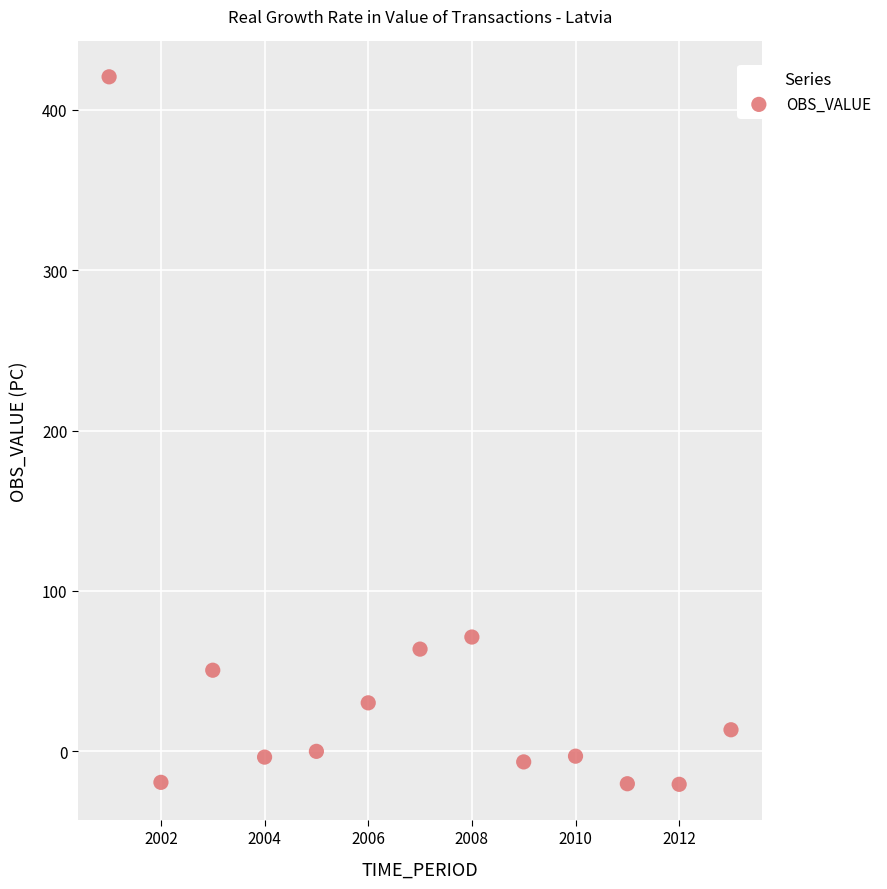

What Y value in the scatter plot is closest to 199?

71.2